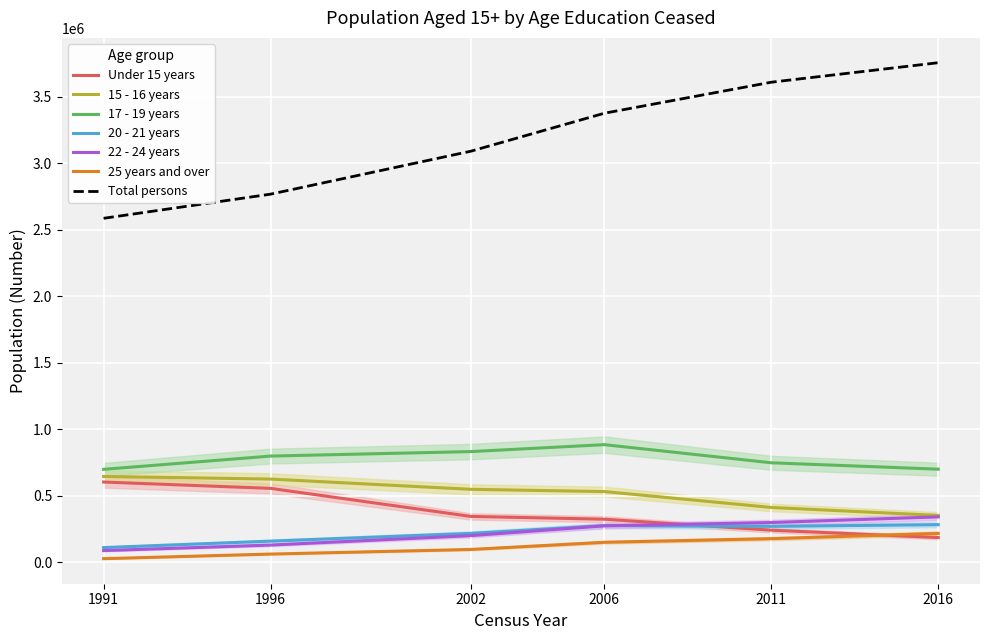

List the labels in order of Total persons value, largest first.

2016, 2011, 2006, 2002, 1996, 1991